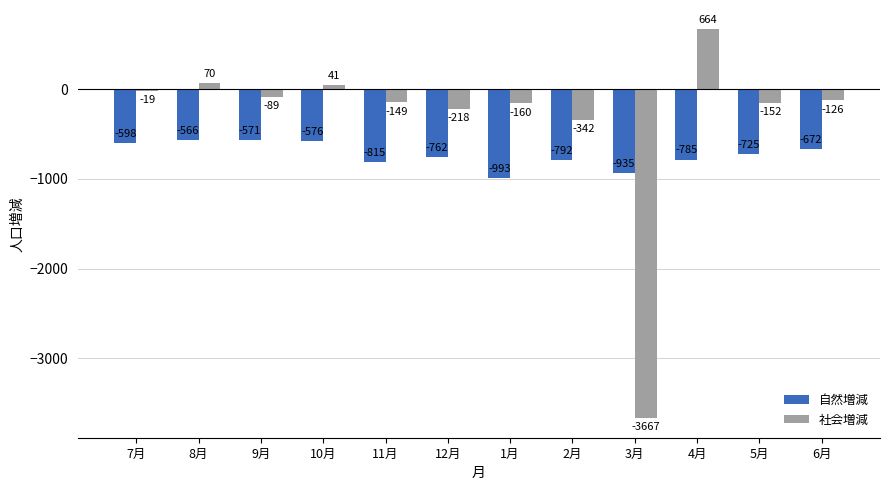

At which category is the sum across all series the highest?

4月